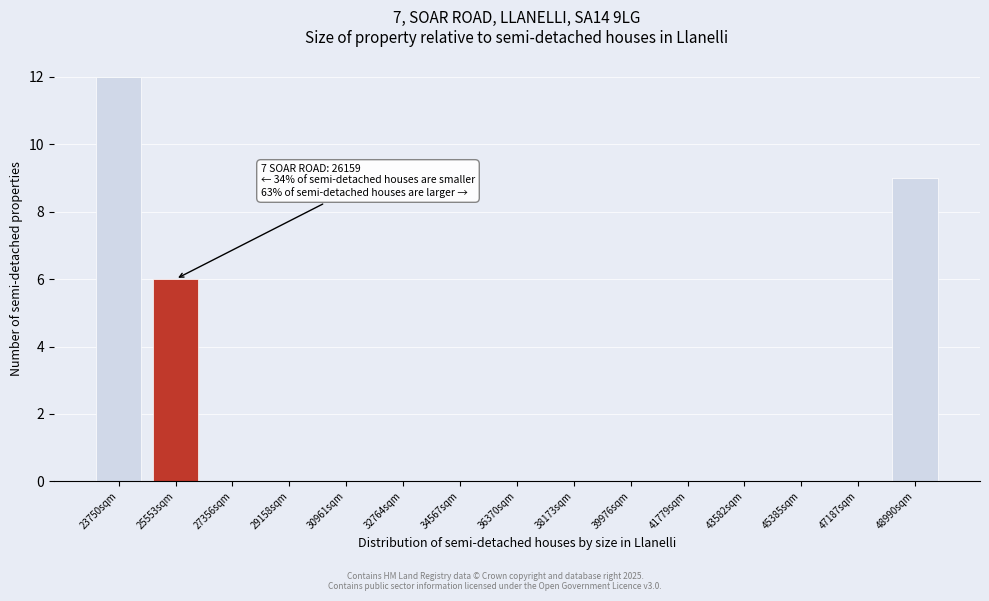

Reading right to left, extract all data points from this chart.

48990sqm=9	47187sqm=0	45385sqm=0	43582sqm=0	41779sqm=0	39976sqm=0	38173sqm=0	36370sqm=0	34567sqm=0	32764sqm=0	30961sqm=0	29158sqm=0	27356sqm=0	25553sqm=6	23750sqm=12